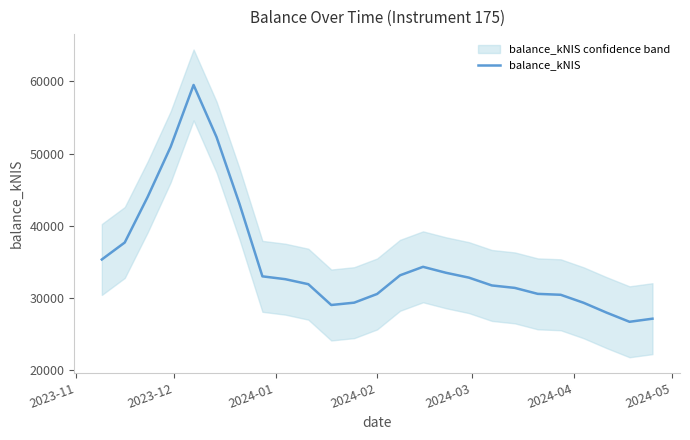

What is the lowest value of the balance_kNIS series?

26724.2